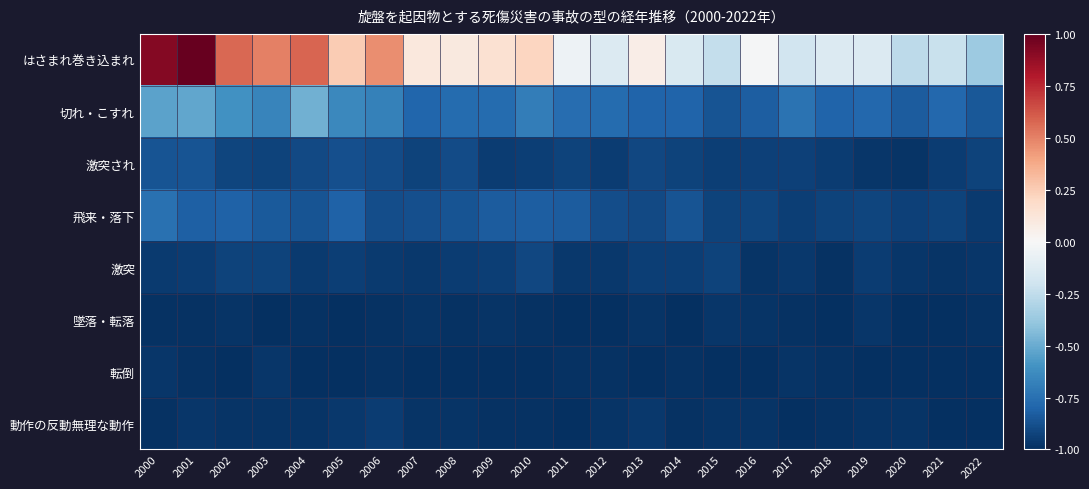

Which label corresponds to the smallest value in the chart?

2018